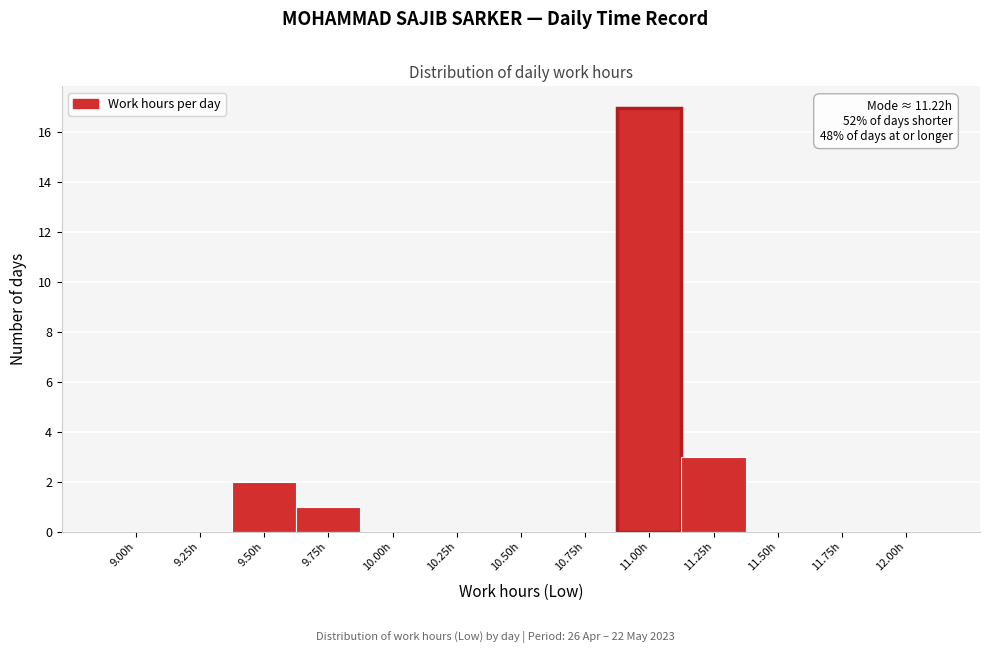

Reading left to right, what are all the values shown in this chart?

9.00h=0	9.25h=0	9.50h=2	9.75h=1	10.00h=0	10.25h=0	10.50h=0	10.75h=0	11.00h=17	11.25h=3	11.50h=0	11.75h=0	12.00h=0